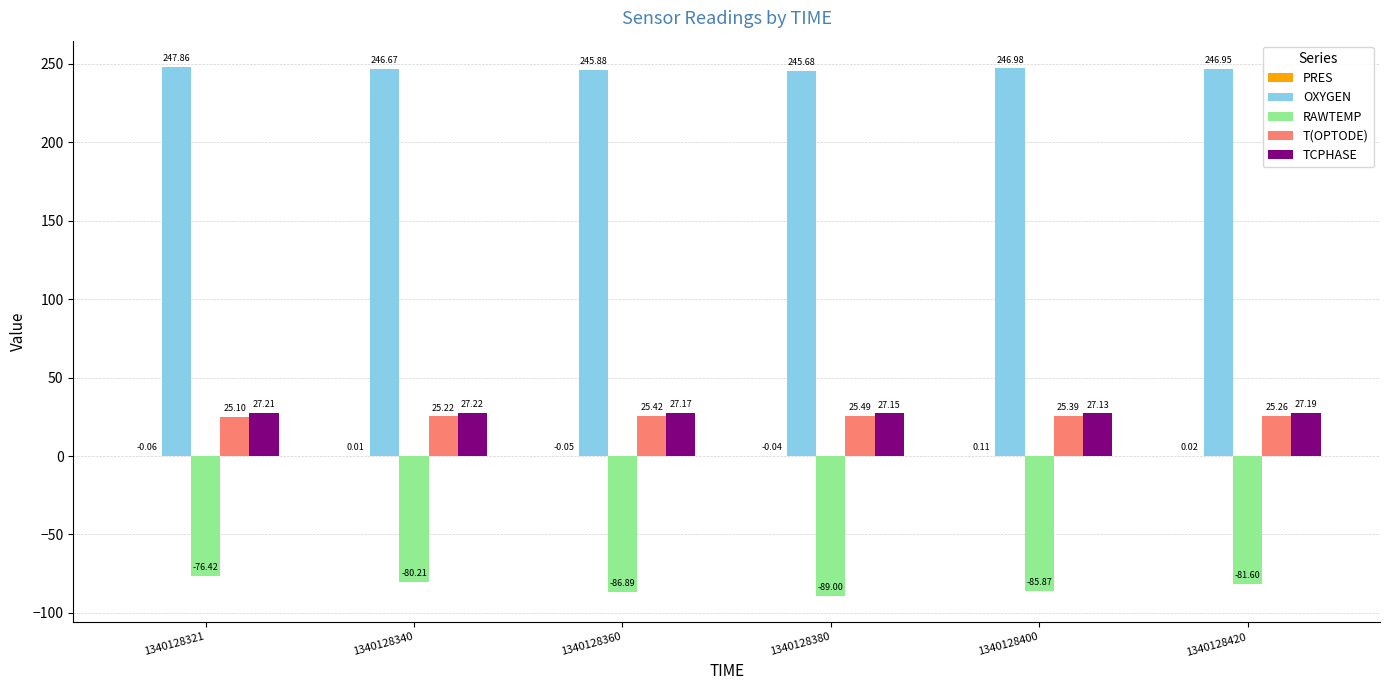

At which category does the chart reach its peak across all series?

1340128321